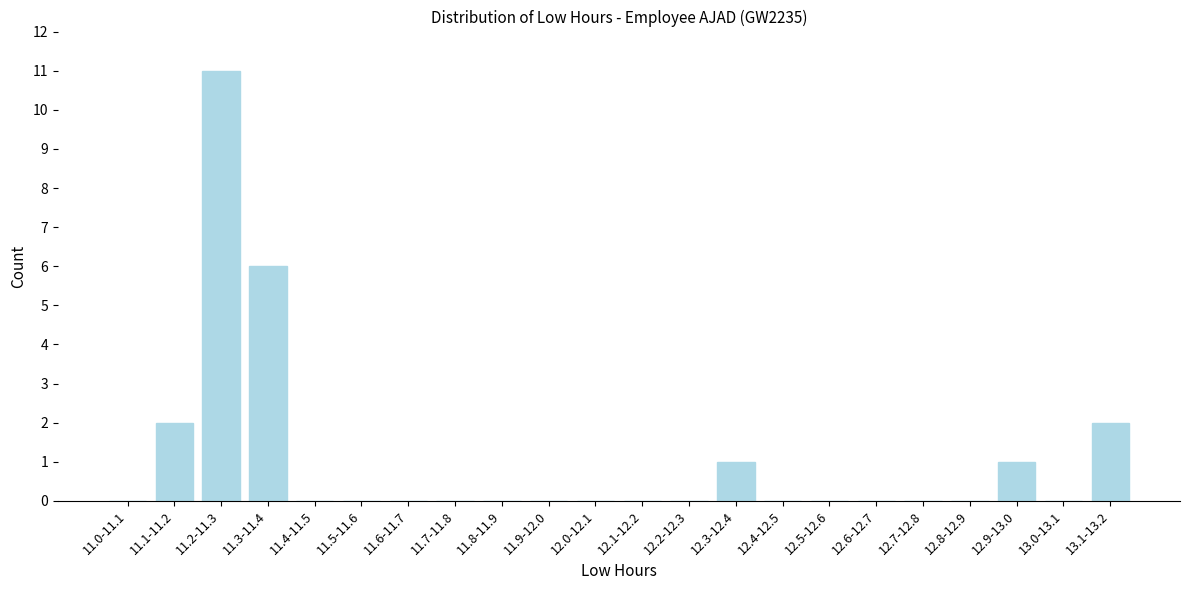

Reading right to left, list all the values displayed in this chart.

13.1-13.2=2	13.0-13.1=0	12.9-13.0=1	12.8-12.9=0	12.7-12.8=0	12.6-12.7=0	12.5-12.6=0	12.4-12.5=0	12.3-12.4=1	12.2-12.3=0	12.1-12.2=0	12.0-12.1=0	11.9-12.0=0	11.8-11.9=0	11.7-11.8=0	11.6-11.7=0	11.5-11.6=0	11.4-11.5=0	11.3-11.4=6	11.2-11.3=11	11.1-11.2=2	11.0-11.1=0